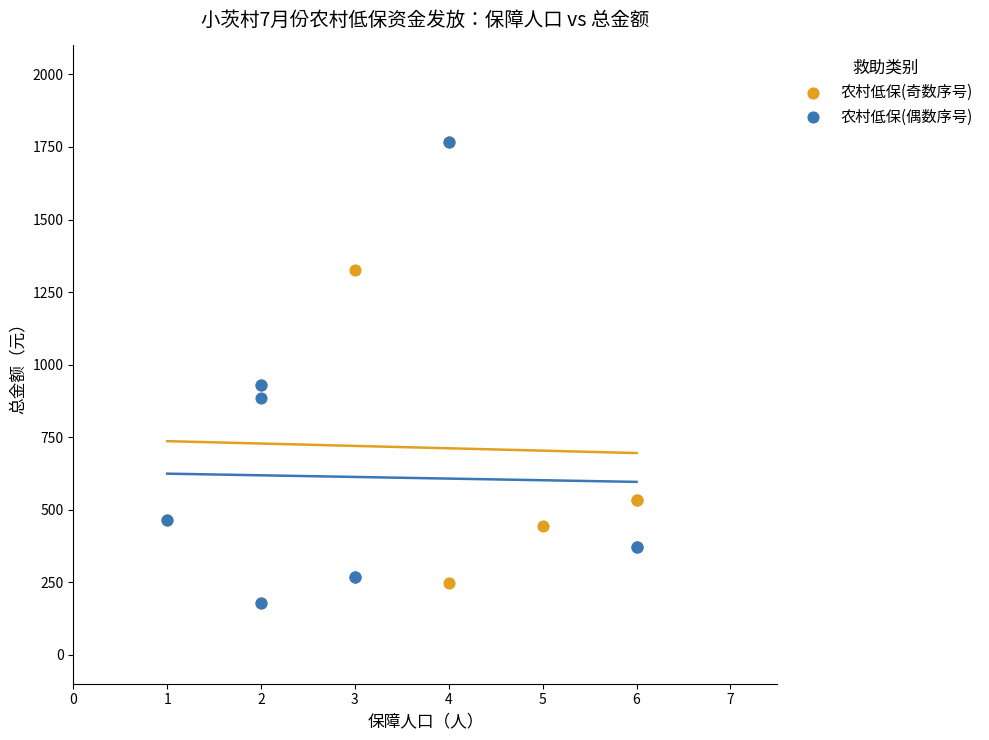

What are all the series names shown in the legend?

农村低保(奇数序号), 农村低保(偶数序号)